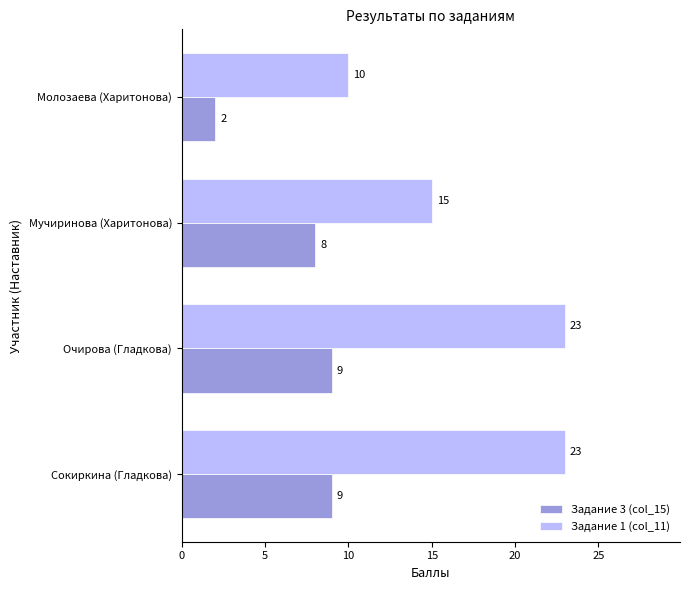

What are all the series names shown in the legend?

Задание 3 (col_15), Задание 1 (col_11)